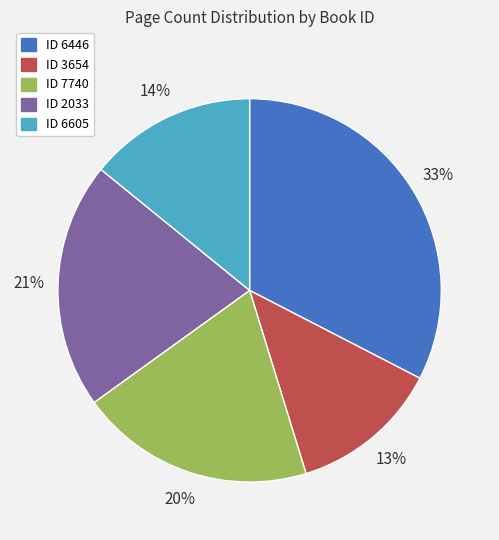

Is there a majority slice in this chart?

No